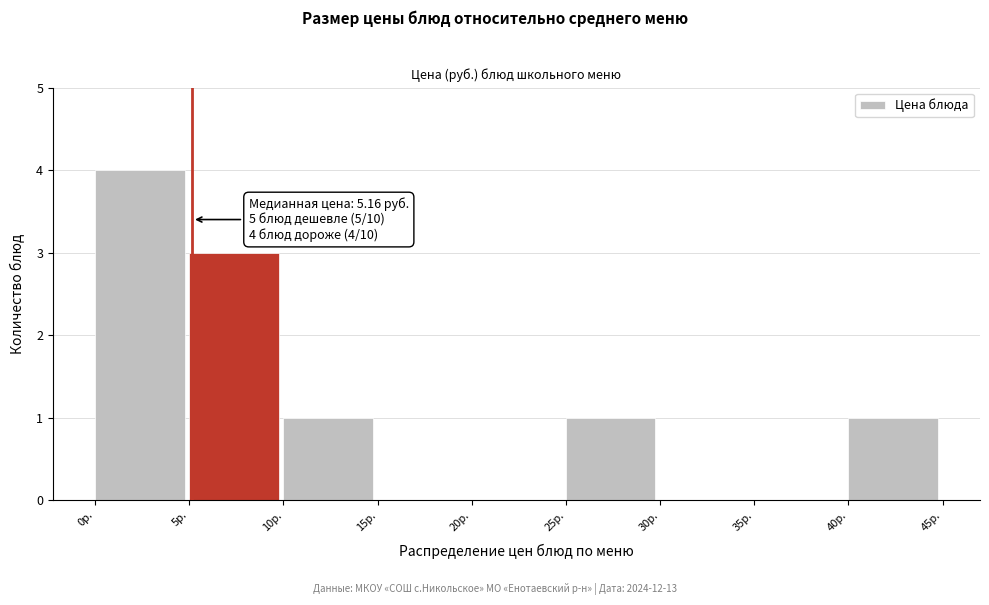

Which range on the x-axis has the tallest bar?

0 to 5